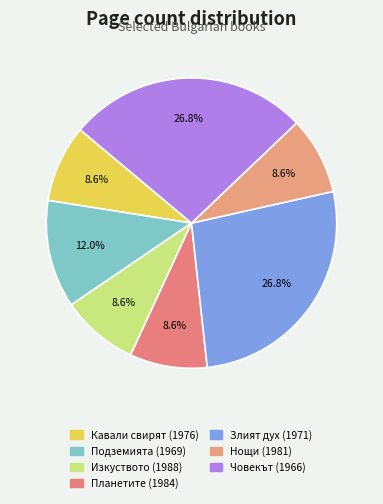

How many slices are in this pie chart?

7